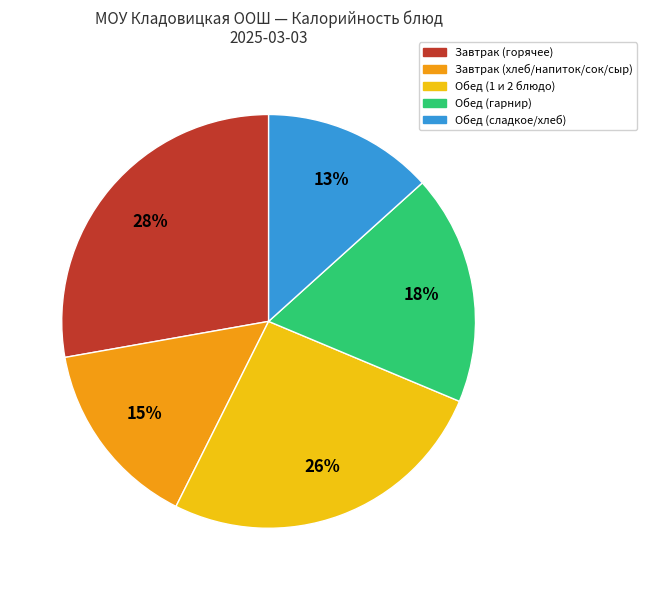

To the nearest percent, what is the average slice percentage?

20%